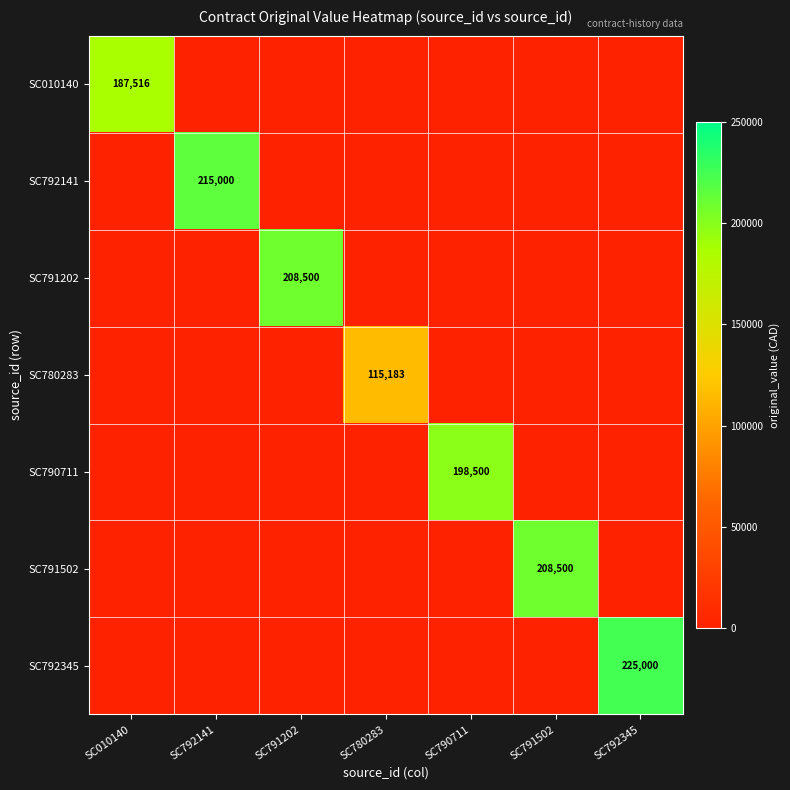

True or false: SC010140 has a value of 187516 at SC010140.

True